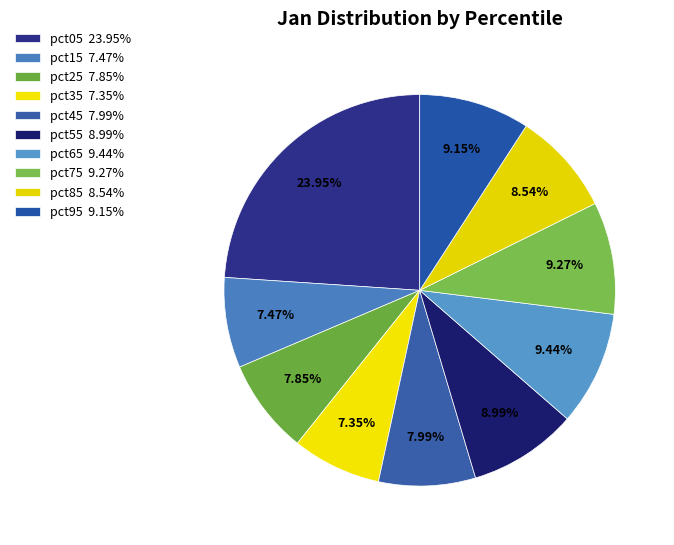

How many slices are in this pie chart?

10